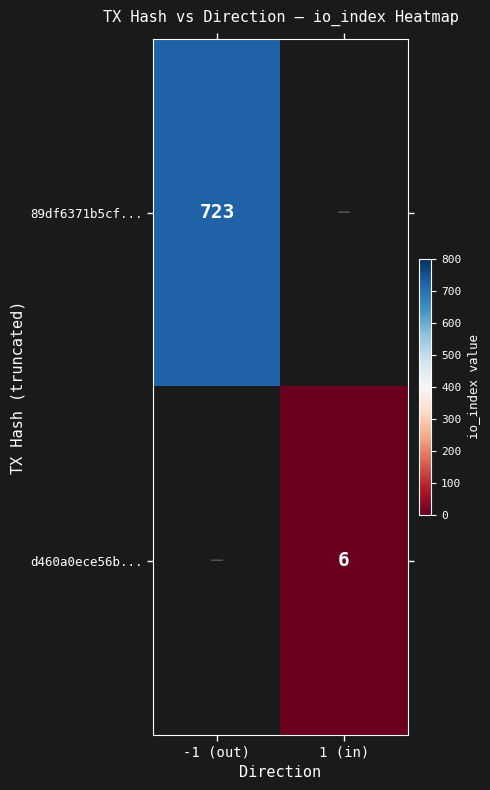

True or false: 89df6371b5cf... has a value of 723 at -1 (out).

True